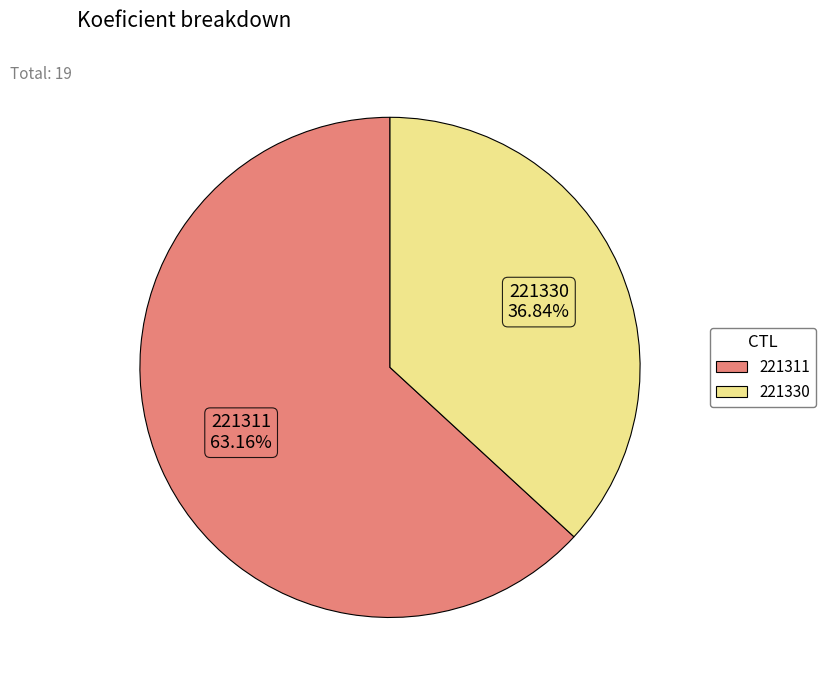

Which has a higher value, 221311 or 221330?

221311